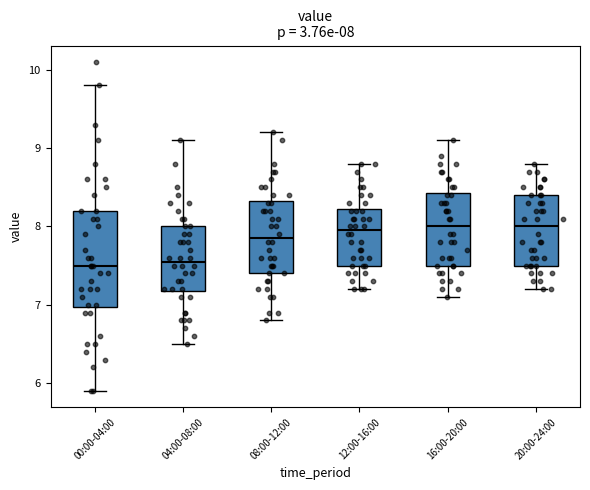

Comparing the boxes themselves (not the whiskers), which one is the tallest?

00:00-04:00